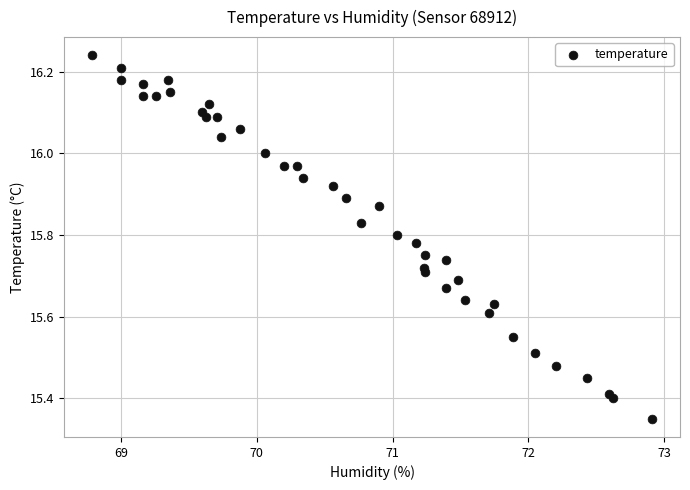

What is the range of X values (max minus min)?

4.1